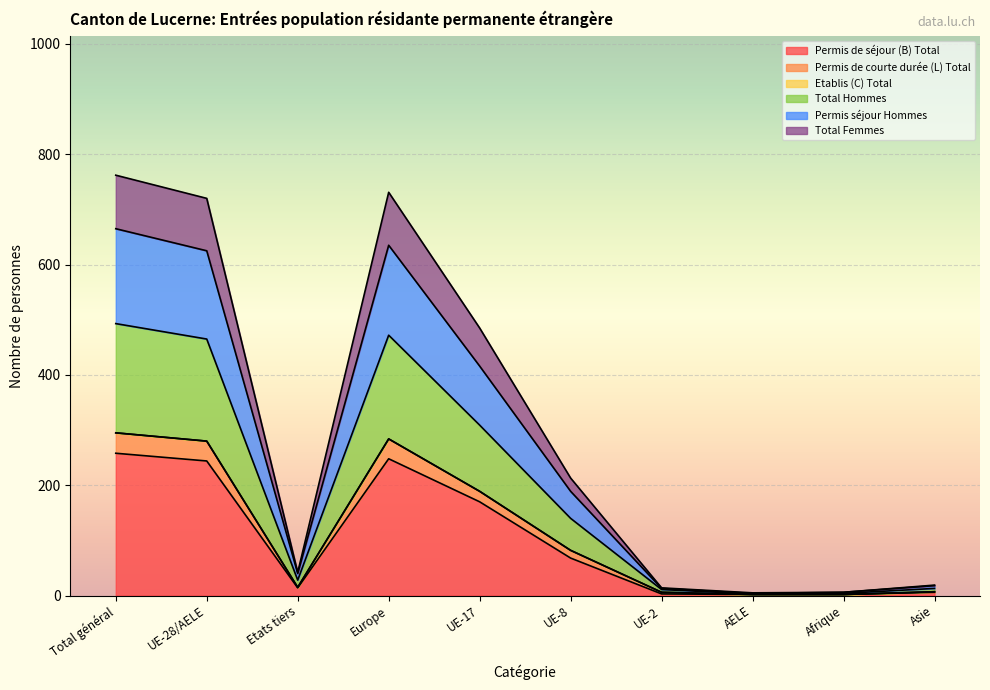

What is the maximum value for Permis de séjour (B) Total?

258